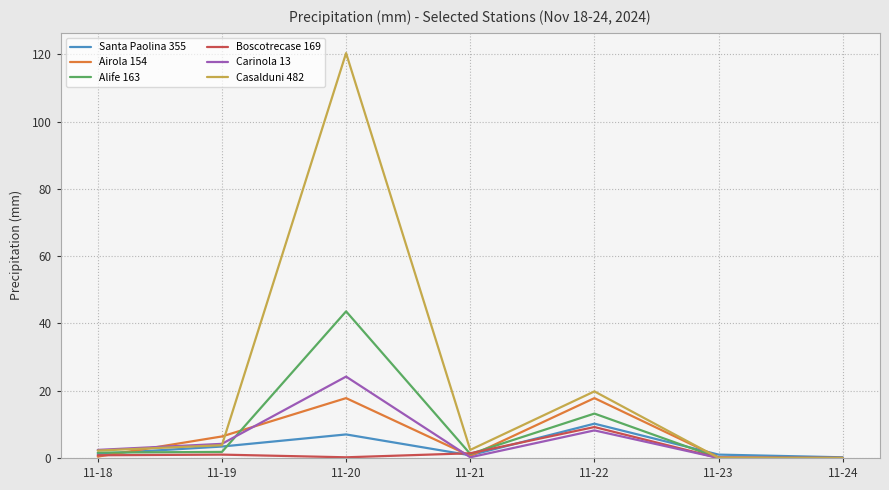

Which series has the largest total across all categories?

Casalduni 482